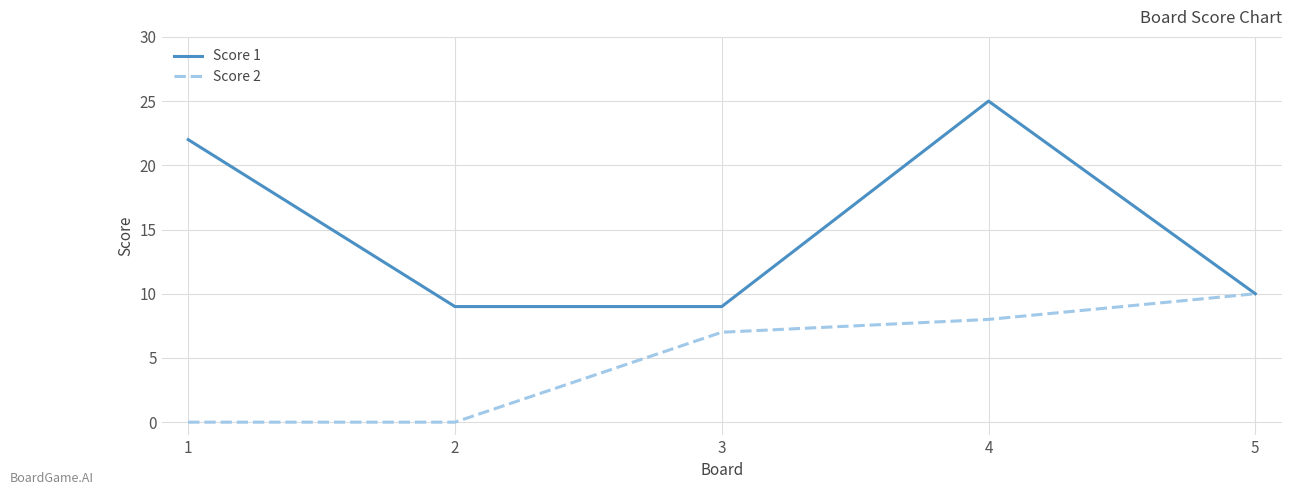

How many series are shown in this chart?

2